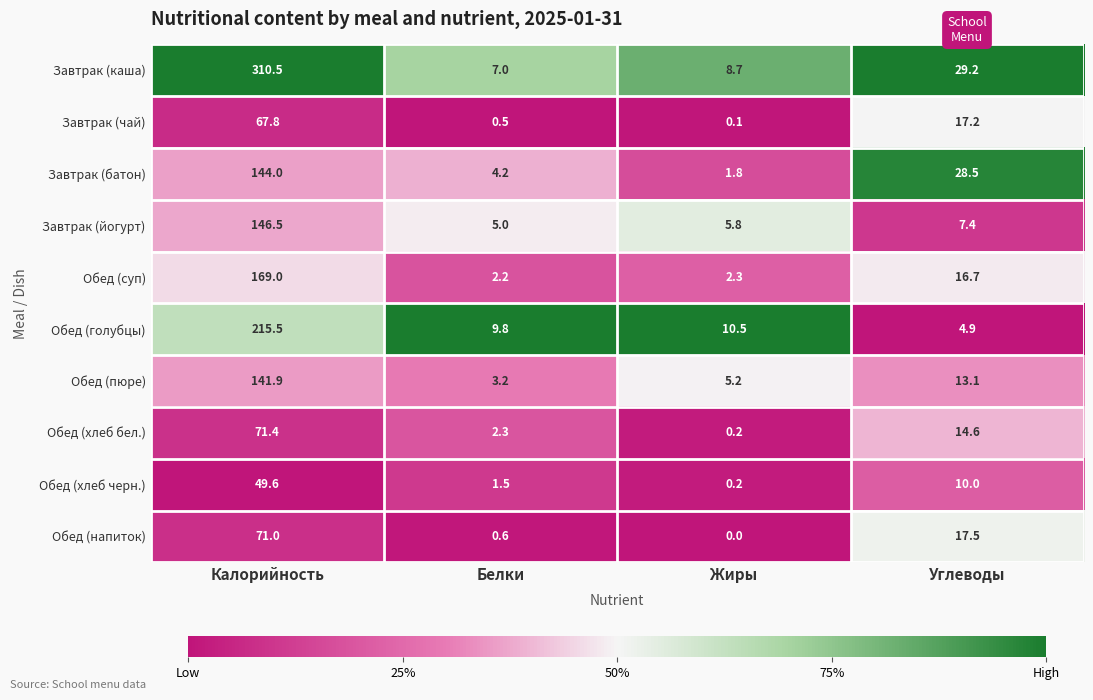

What is the sum of all Обед (суп) values?

190.2